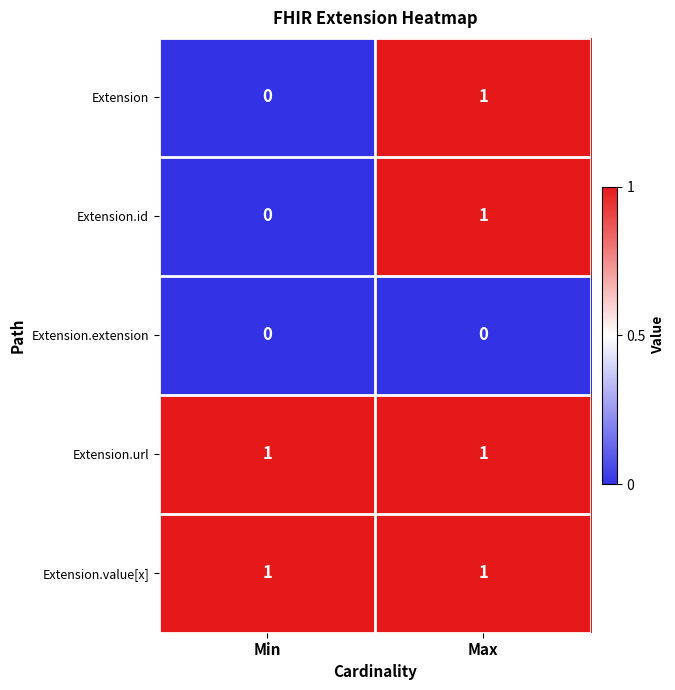

The Extension.extension series shows 0 at Max. True or false?

True